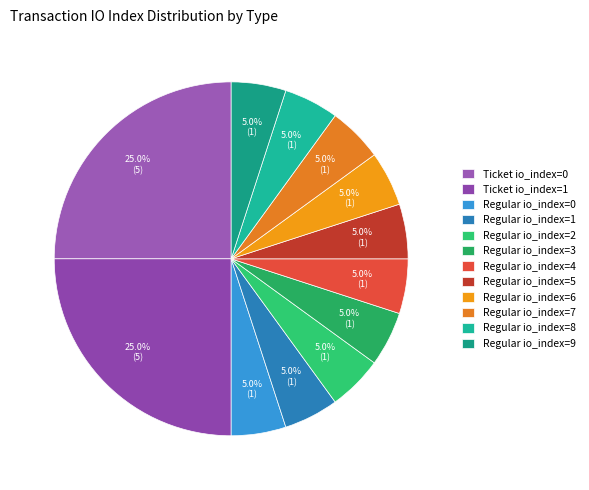

Count the number of slices in the pie.

12